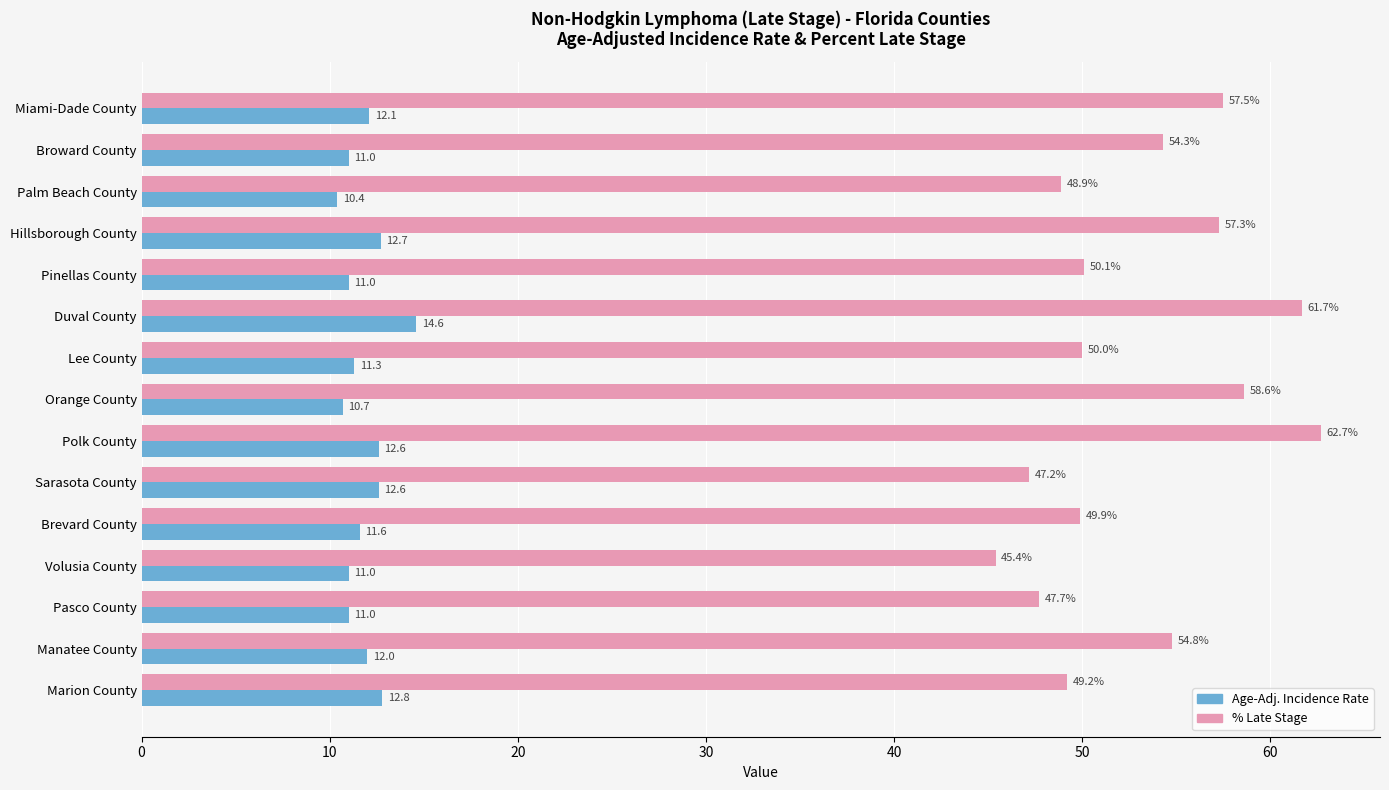

What is the minimum value shown in the chart?

10.4